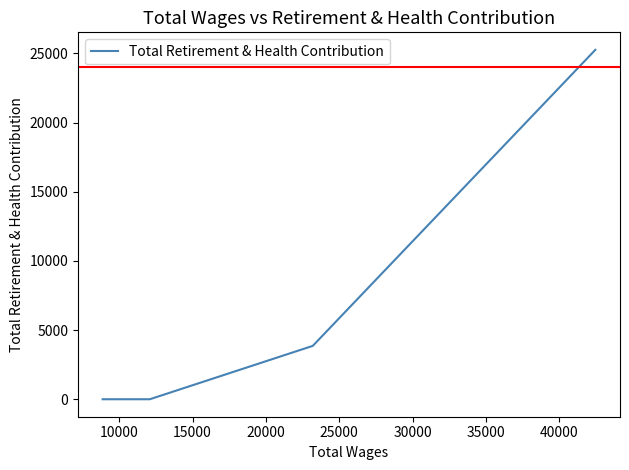

What is the greatest value displayed?

25263